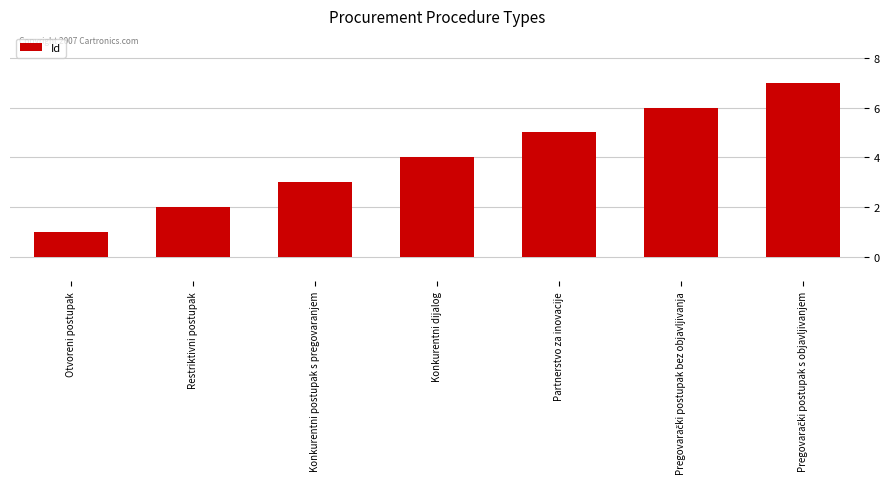

The chart shows a value of 4 at Konkurentni dijalog. True or false?

True